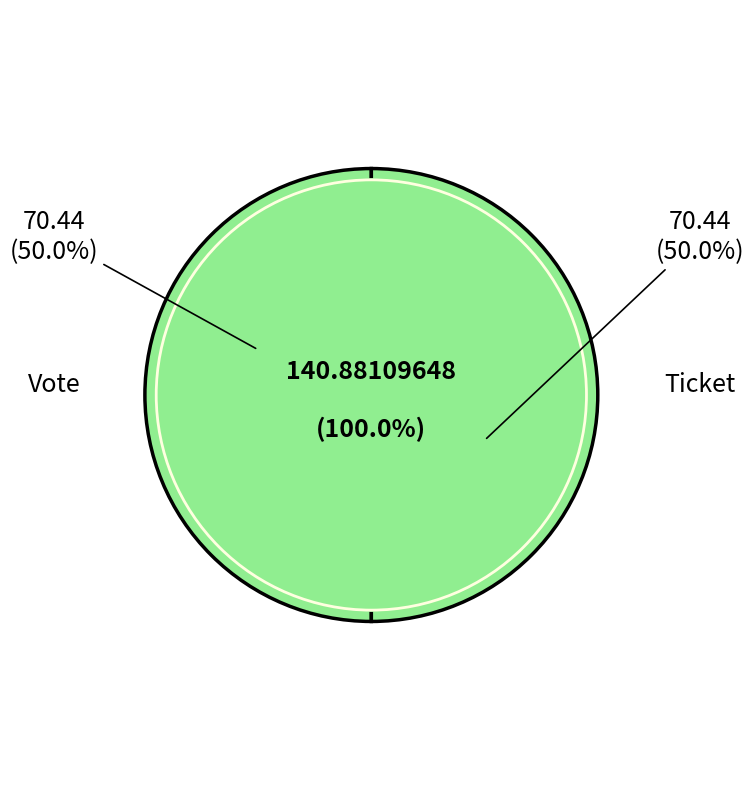

Is there any slice that represents more than half of the pie?

Yes